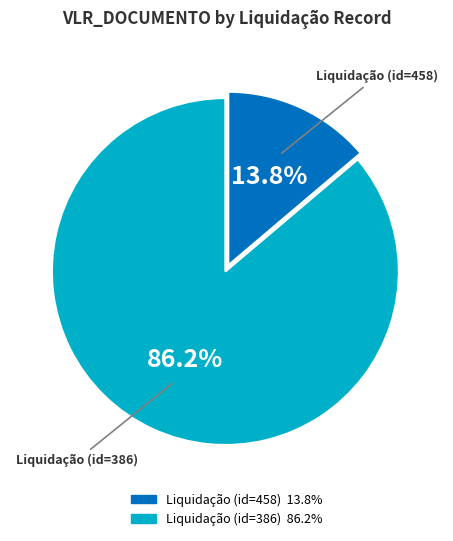

Which category has the smallest portion of the pie?

Liquidação (id=458)